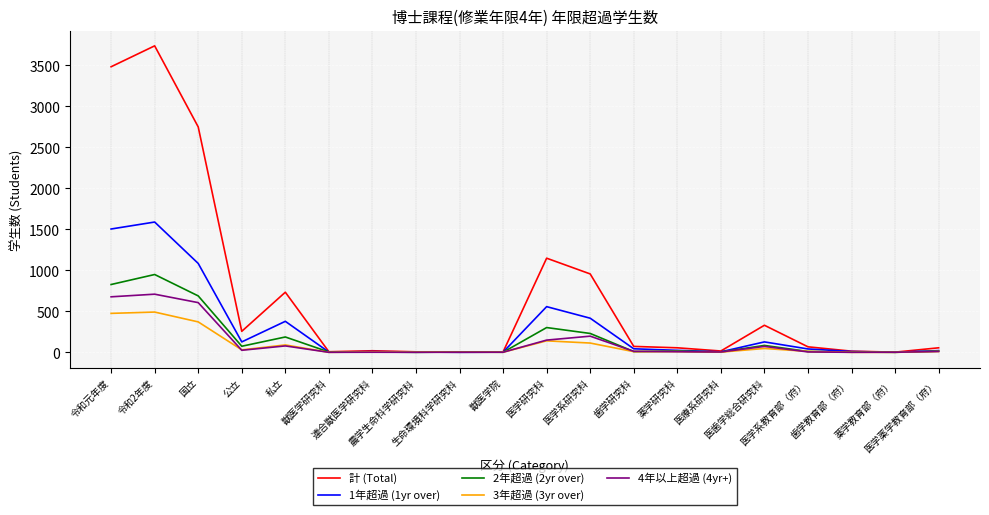

Which series has the largest total across all categories?

計 (Total)